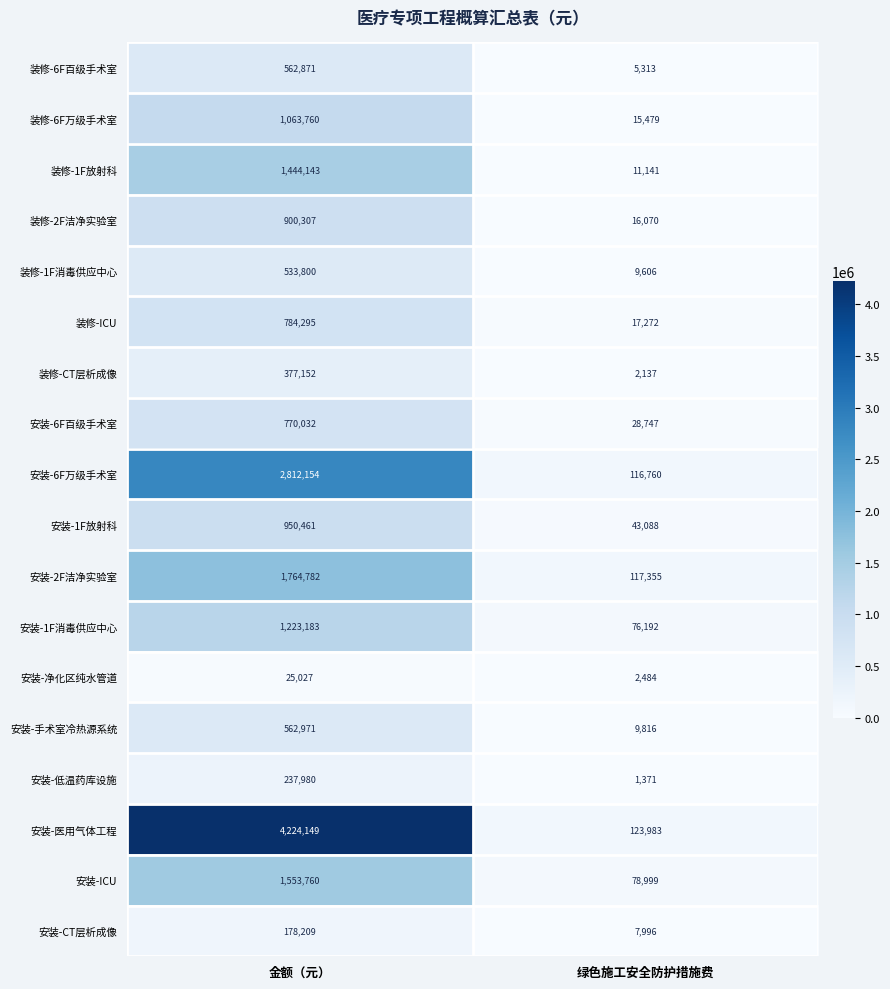

The 装修-2F洁净实验室 series shows 3926 at 绿色施工安全防护措施费. True or false?

False